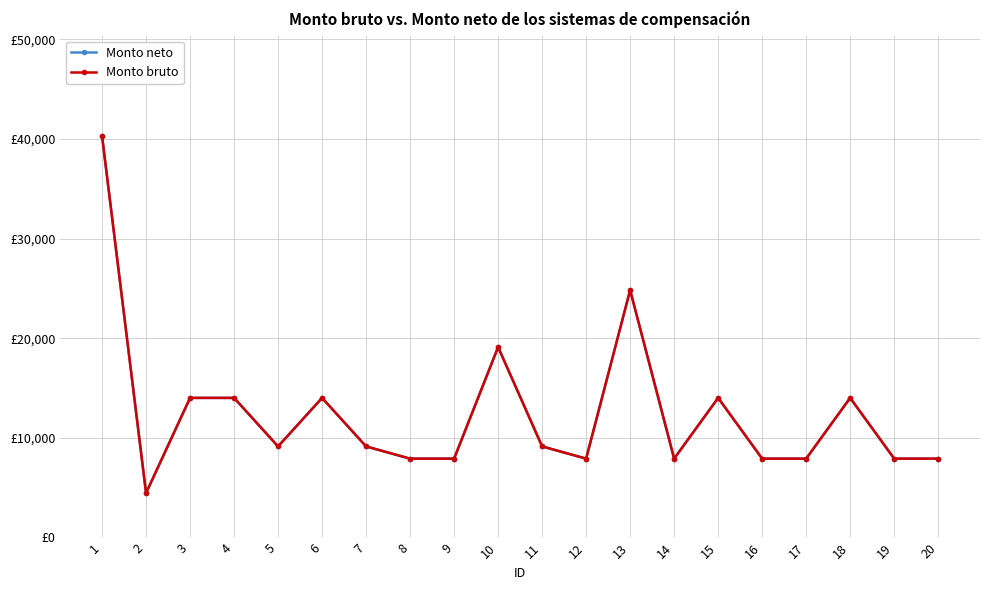

Does the chart have visible grid lines?

Yes